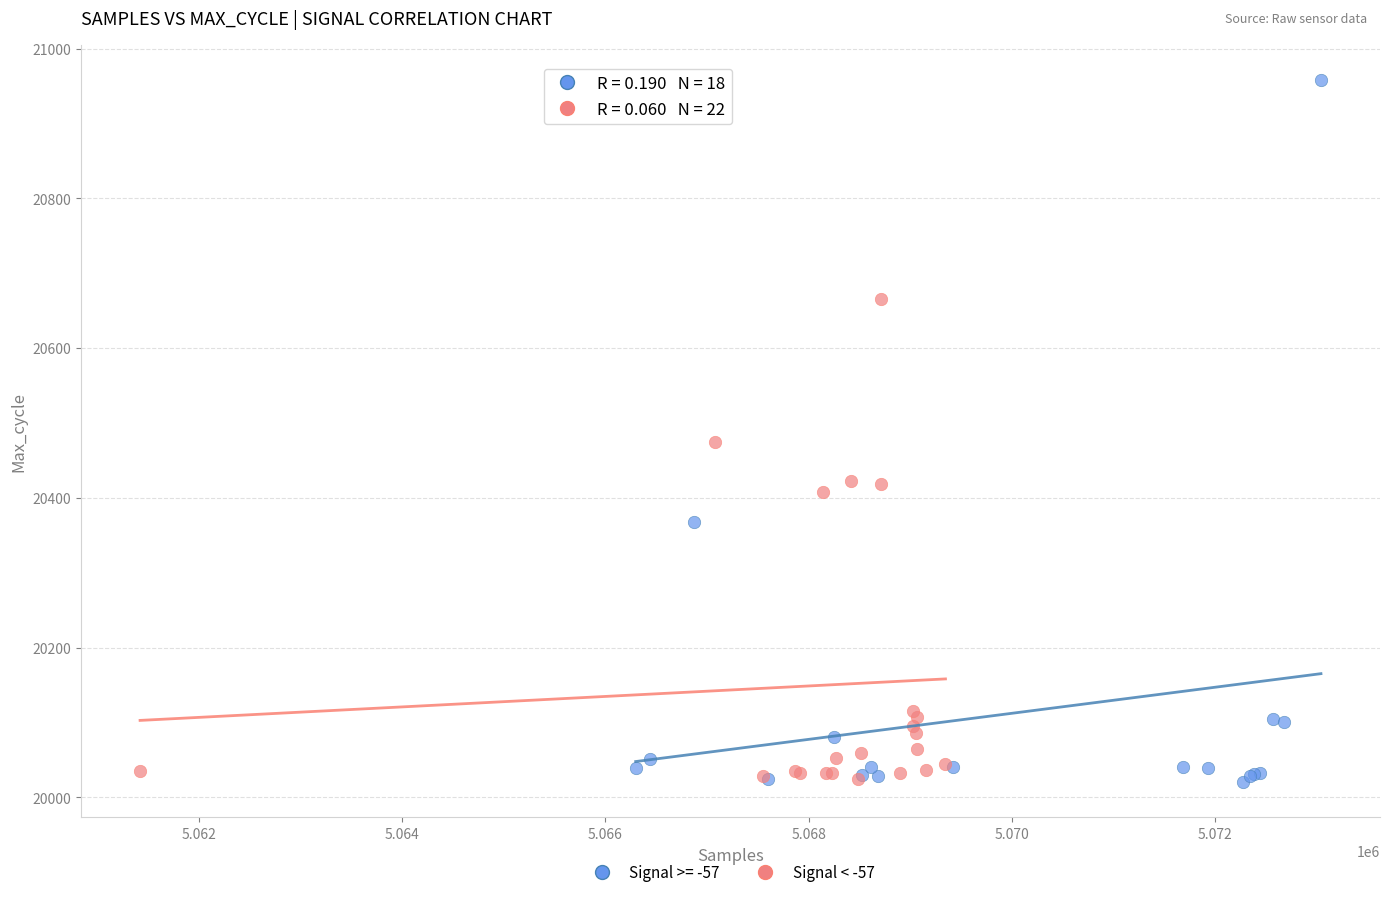

Which series has the largest Y range (max minus min)?

Signal >= -57